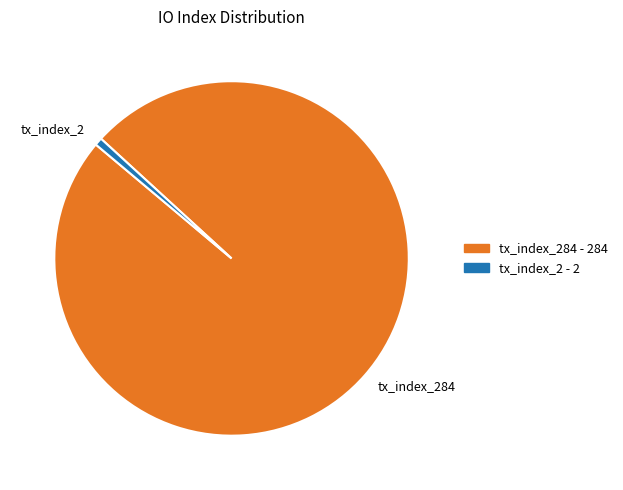

Is it true that tx_index_284 is 99% of the pie?

True